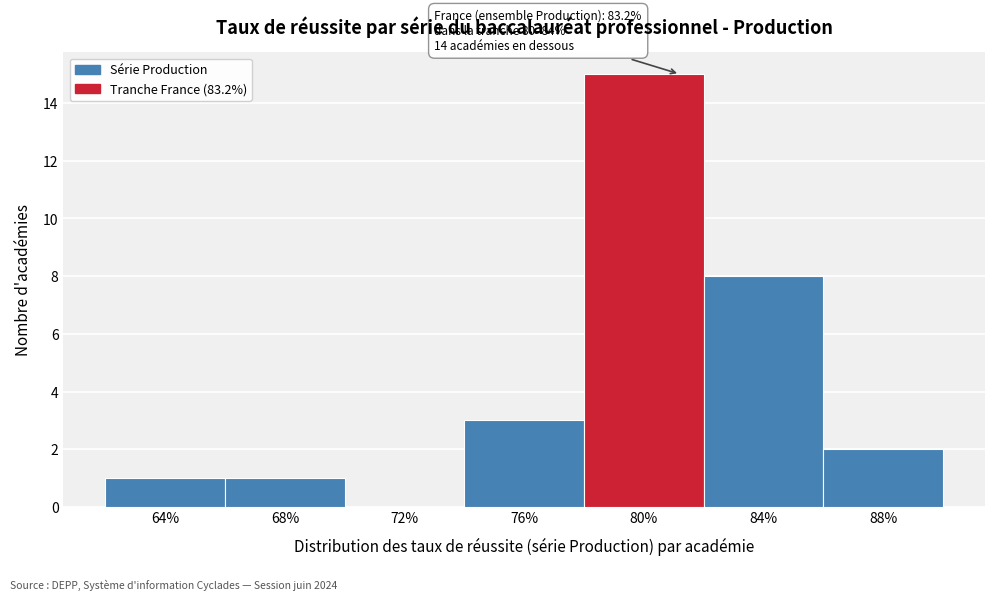

Reading left to right, list all the values displayed in this chart.

64%=1	68%=1	72%=0	76%=3	80%=15	84%=8	88%=2